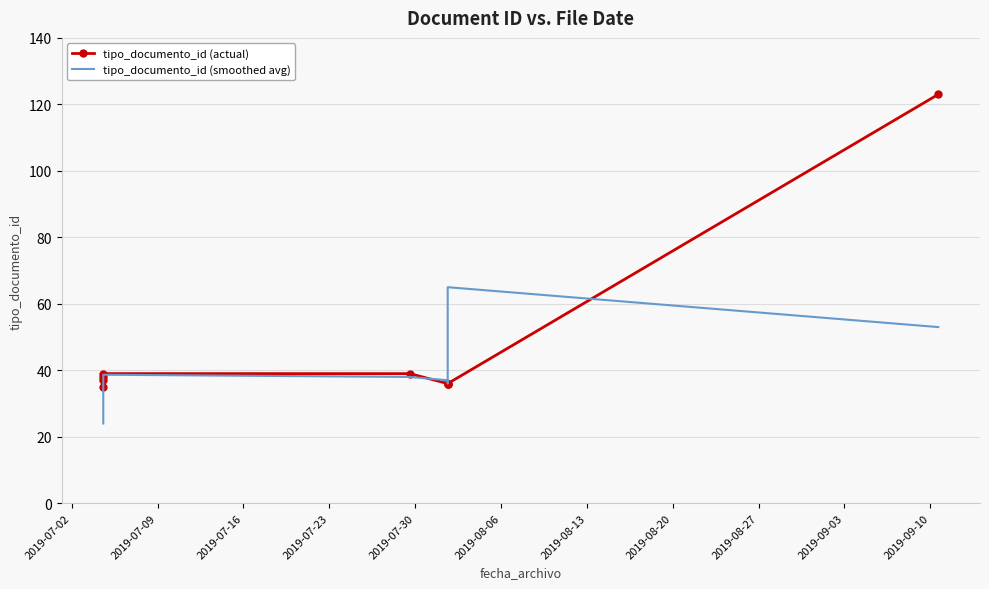

Reading right to left, extract all data points from this chart.

tipo_documento_id (actual): 123.0	36.0	36.0	36.0	39.0	39.0	38.0	37.0	35.0
tipo_documento_id (smoothed avg): 53.0	65.0	36.0	37.0	38.0	38.7	38.0	36.7	24.0